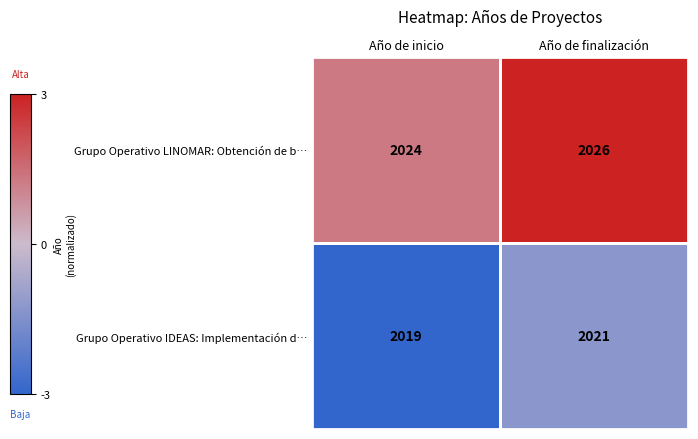

What is the smallest value displayed?

2019